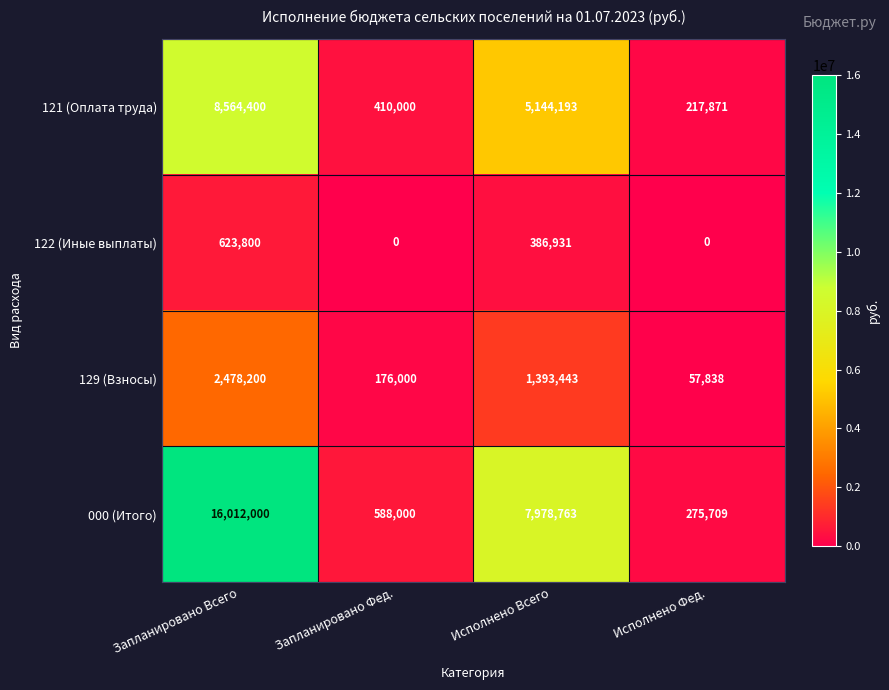

Reading right to left, what are all the values shown in this chart?

121 (Оплата труда): 217871	5144193	410000	8564400
122 (Иные выплаты): 0	386931	0	623800
129 (Взносы): 57838	1393443	176000	2478200
000 (Итого): 275709	7978763	588000	16012000